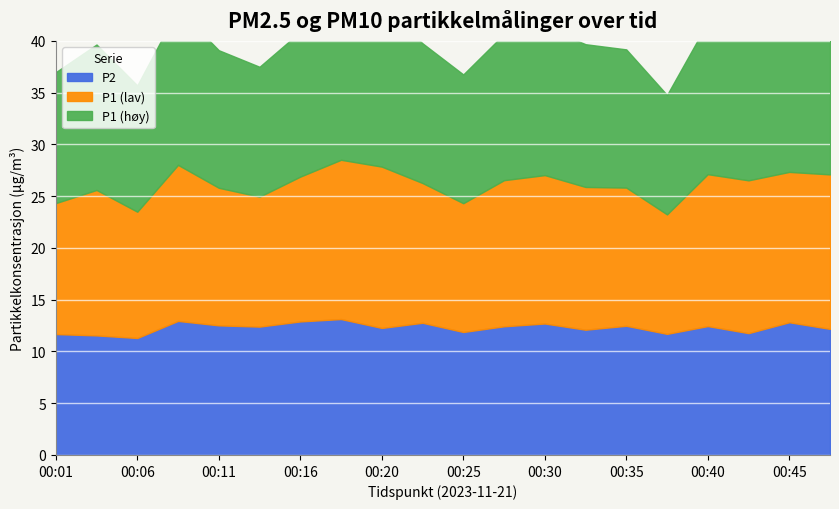

Is the value of P2 at 00:13 greater than the value of P1 at 00:25?

No